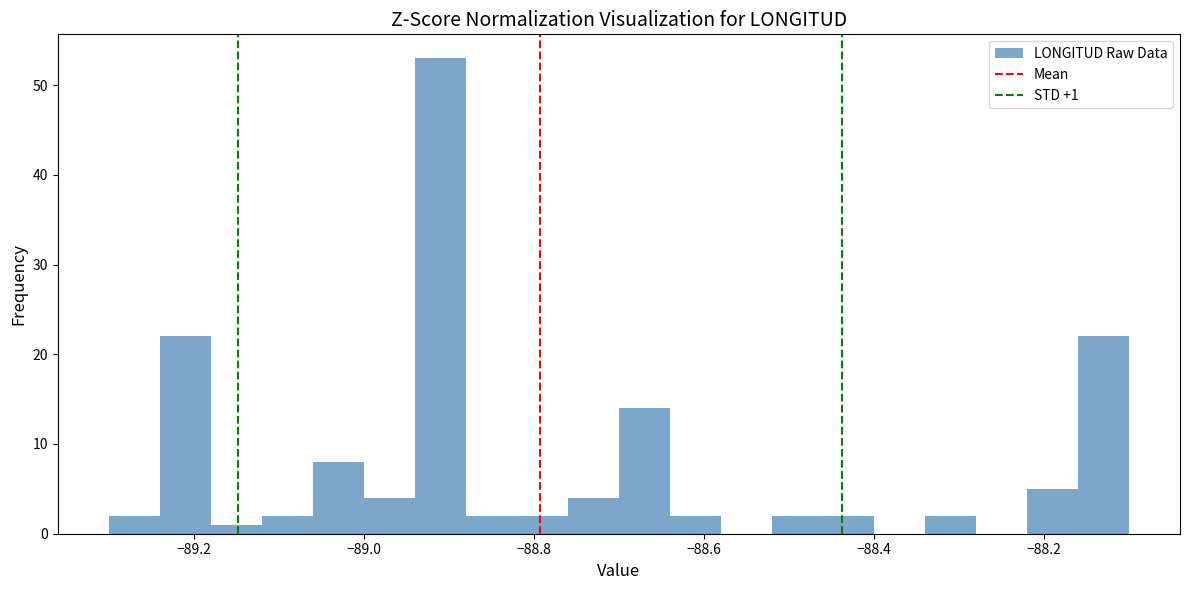

Around what value on the x-axis is the tallest bar? Give the approximate position of its centre, as read against the axis.

-88.90